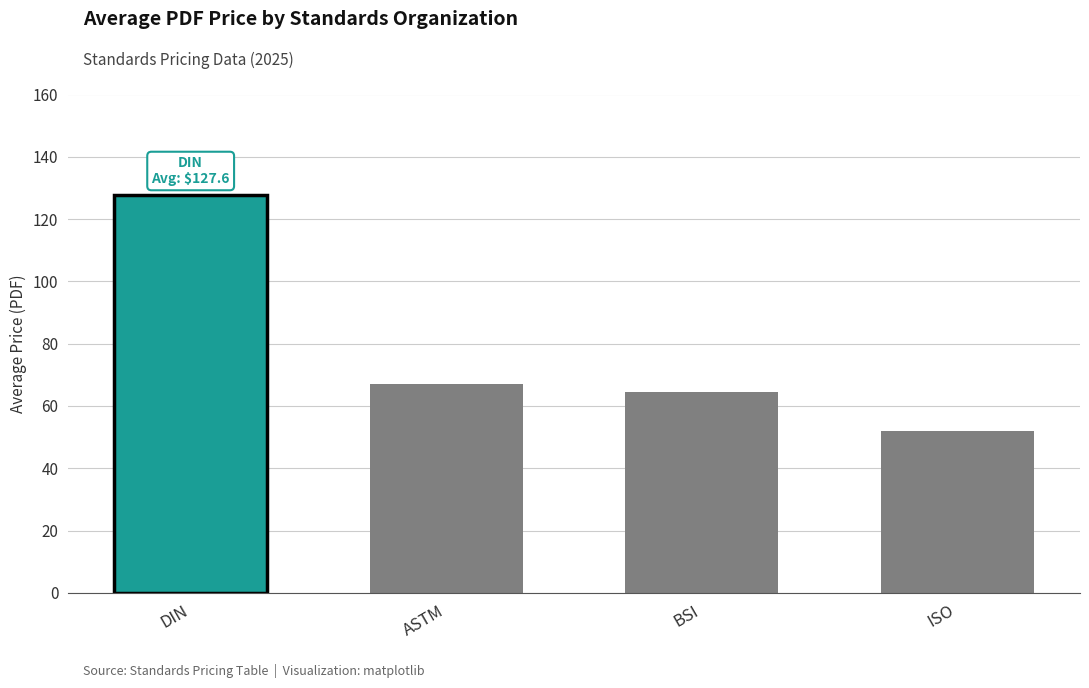

Reading left to right, transcribe all the data shown in this chart.

127.6	67.1	64.5	51.8